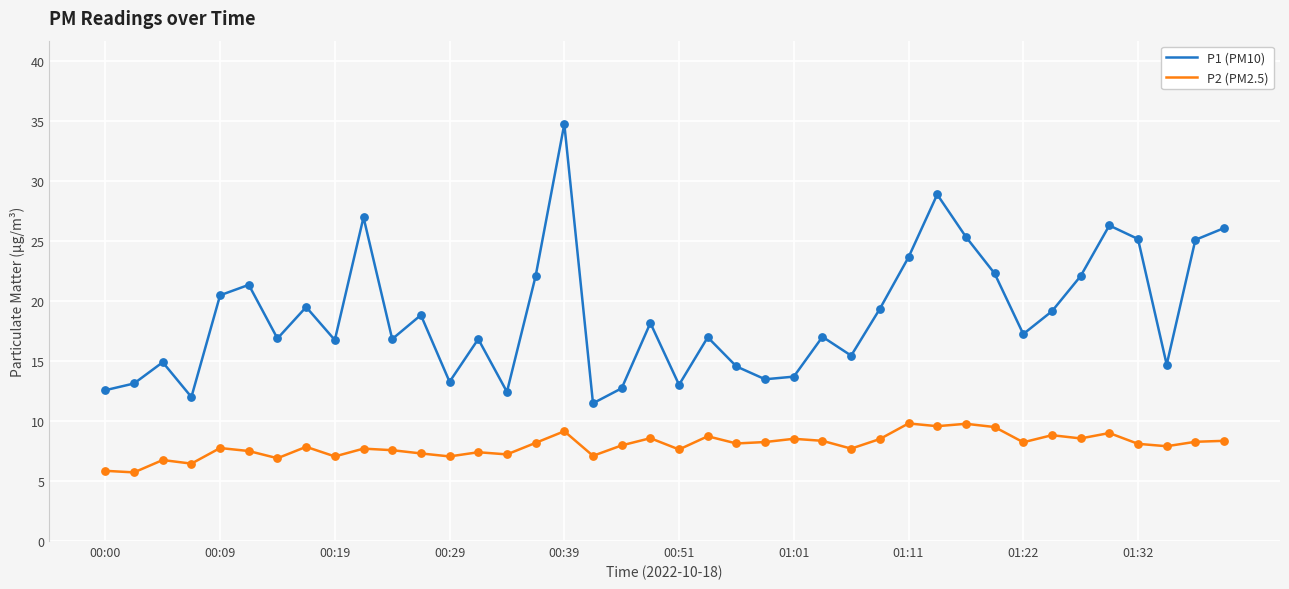

At how many categories does at least one series exceed 32?

1